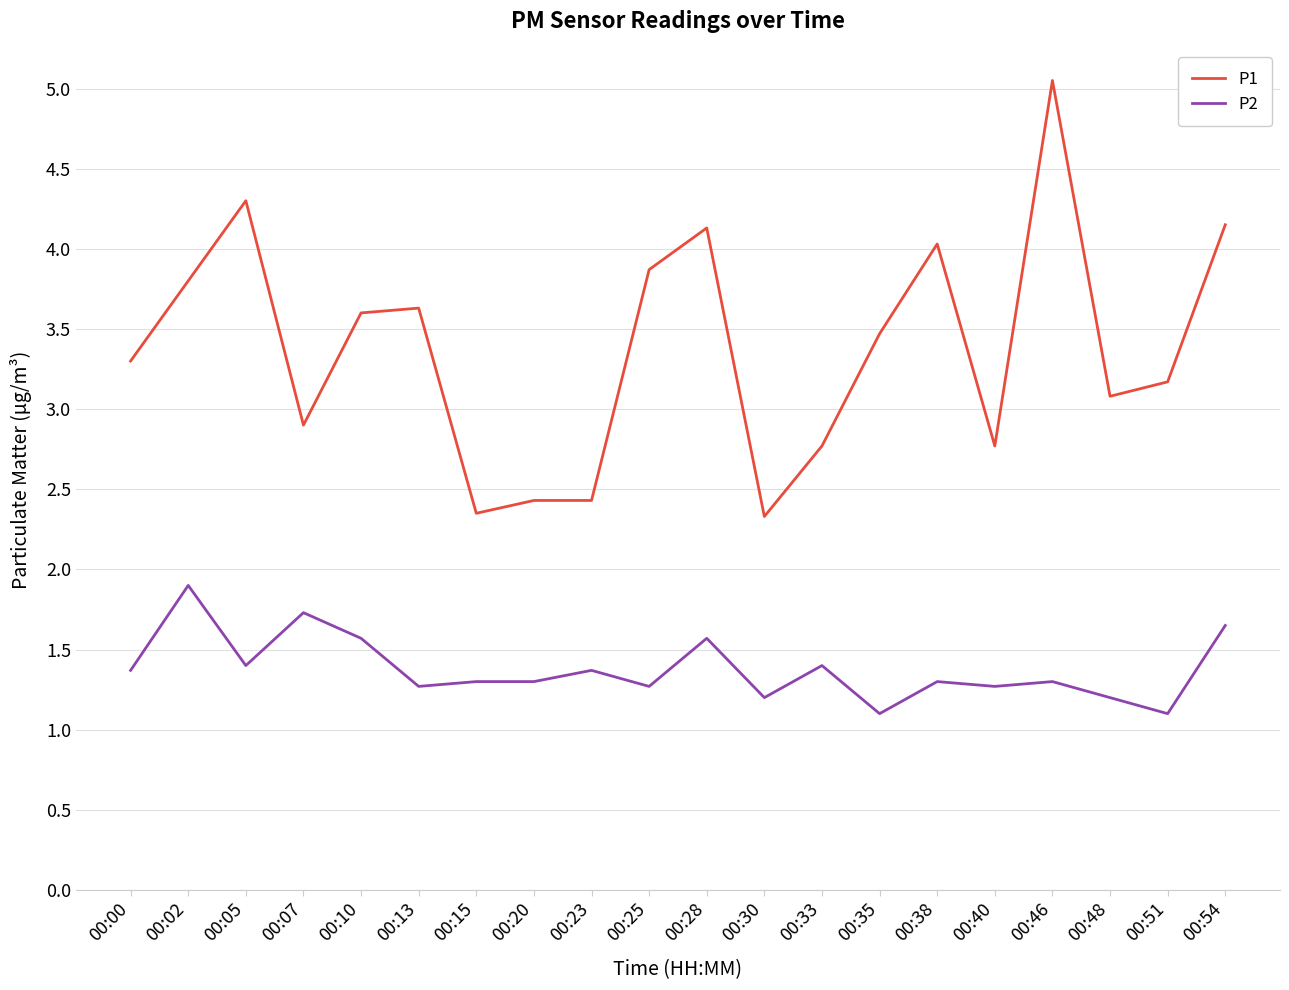

Which series has the largest total across all categories?

P1